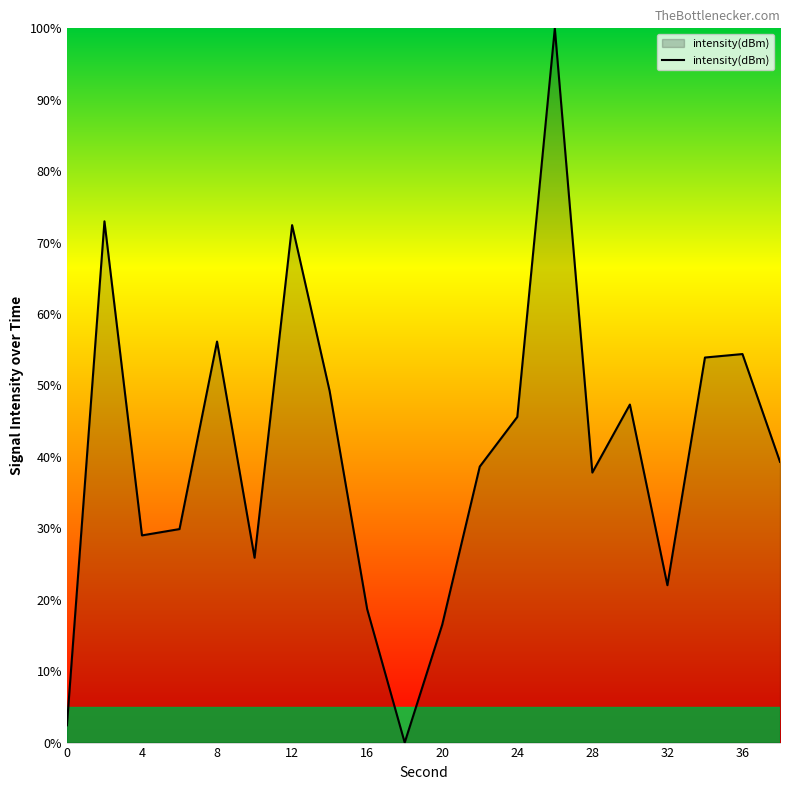

What is the maximum value shown in the chart?

100.0